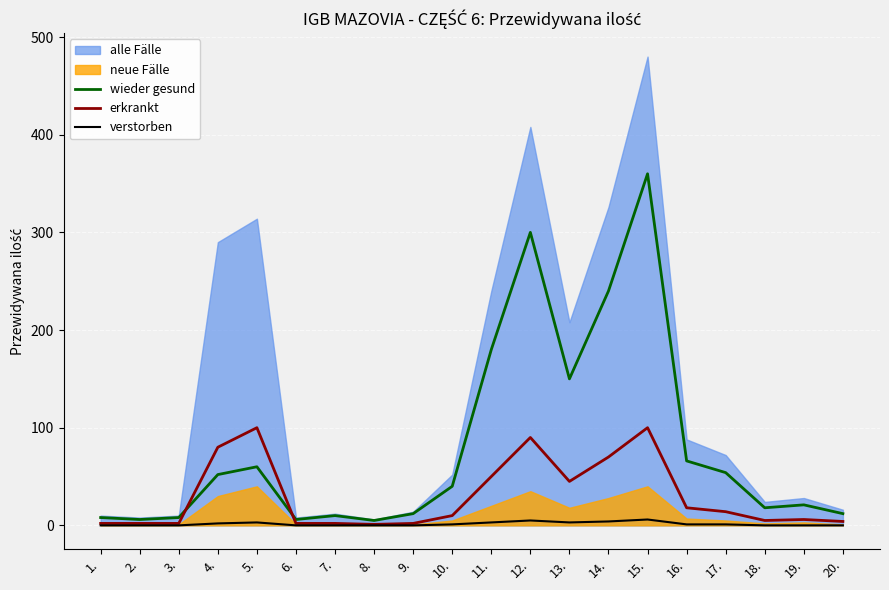

What position from the left is 5.?

5